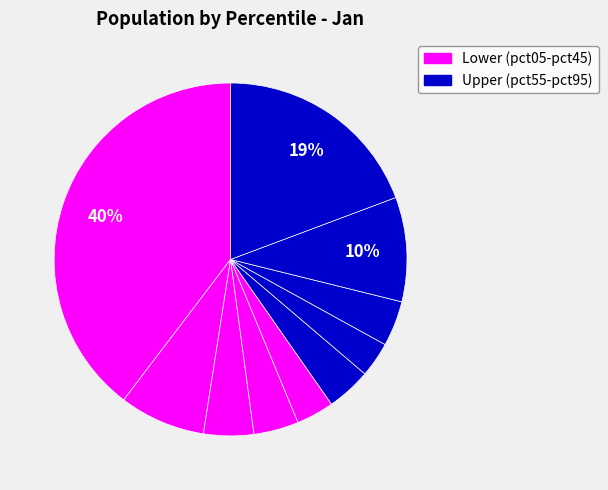

What is the largest slice in the pie chart?

pct05